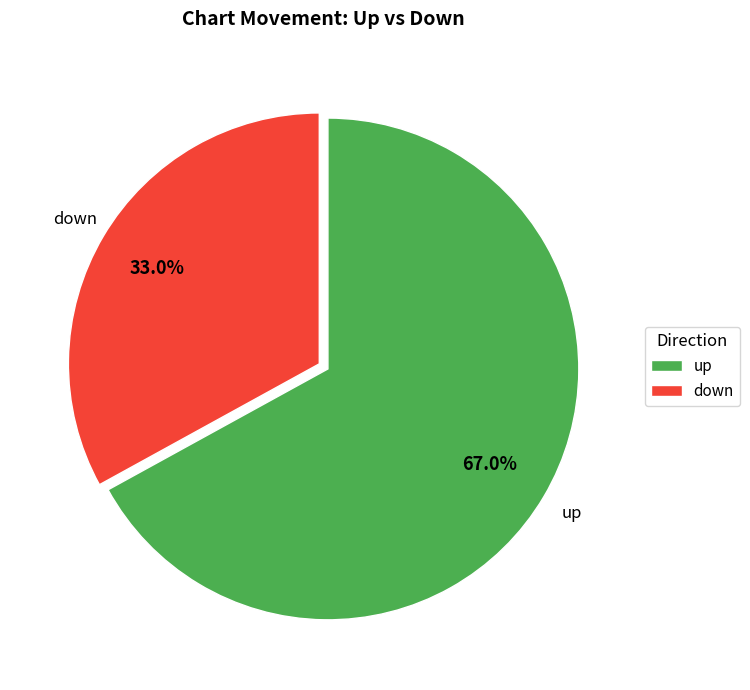

To the nearest percent, what is the average slice percentage?

50%